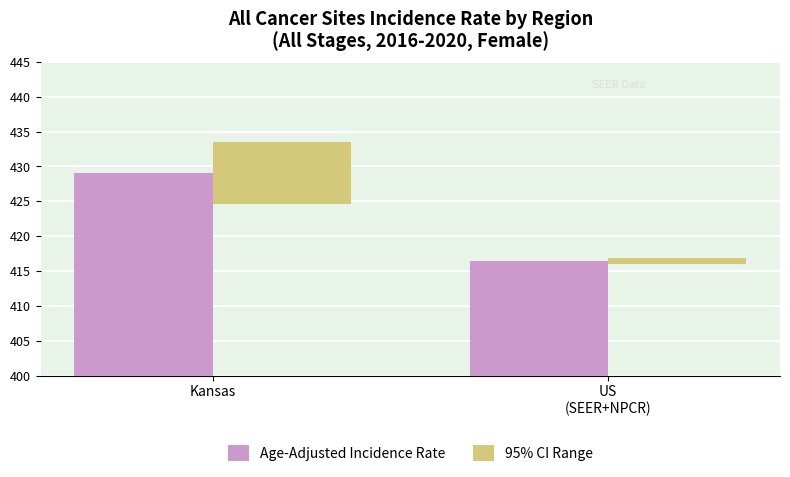

What is the maximum value for 95% CI Range?

8.9